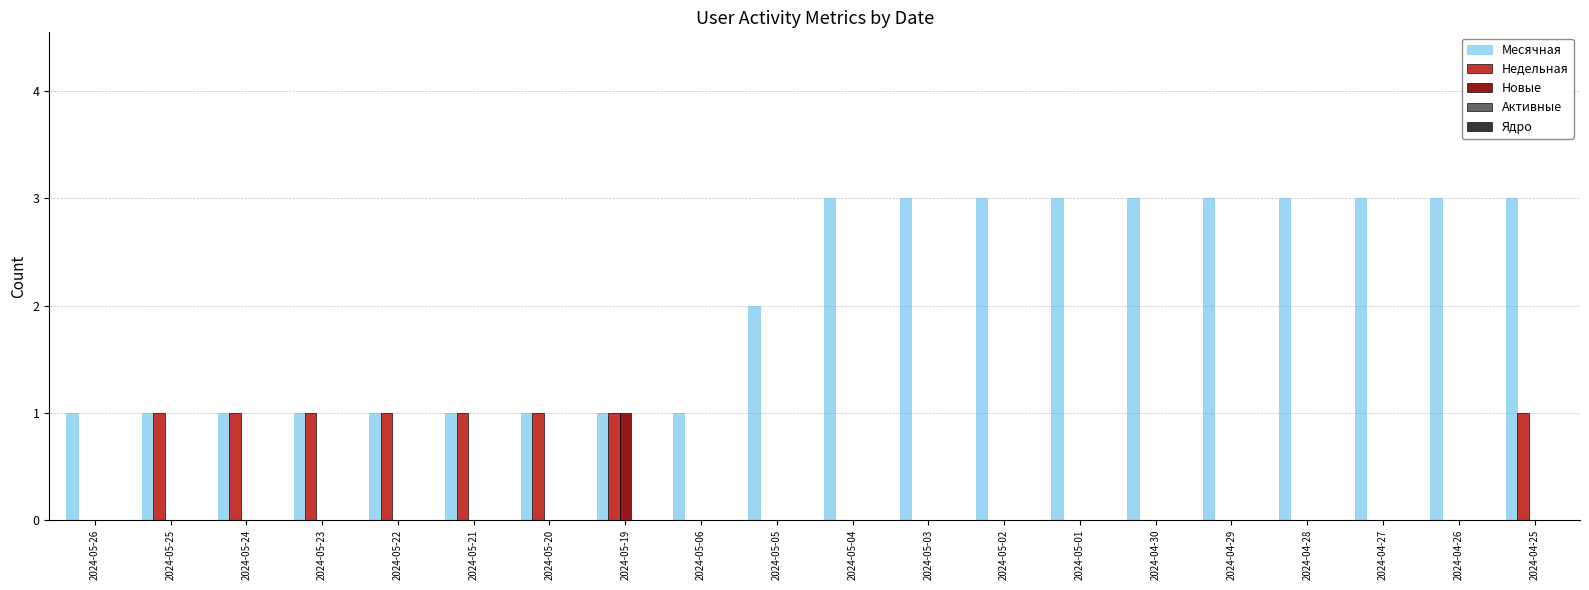

Which series changed the most between 2024-05-26 and 2024-04-26?

Месячная